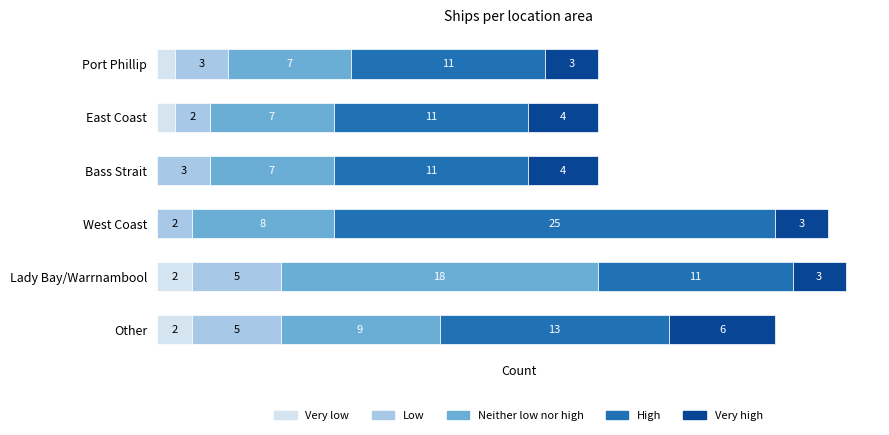

At which category is the sum across all series the highest?

Lady Bay/Warrnambool